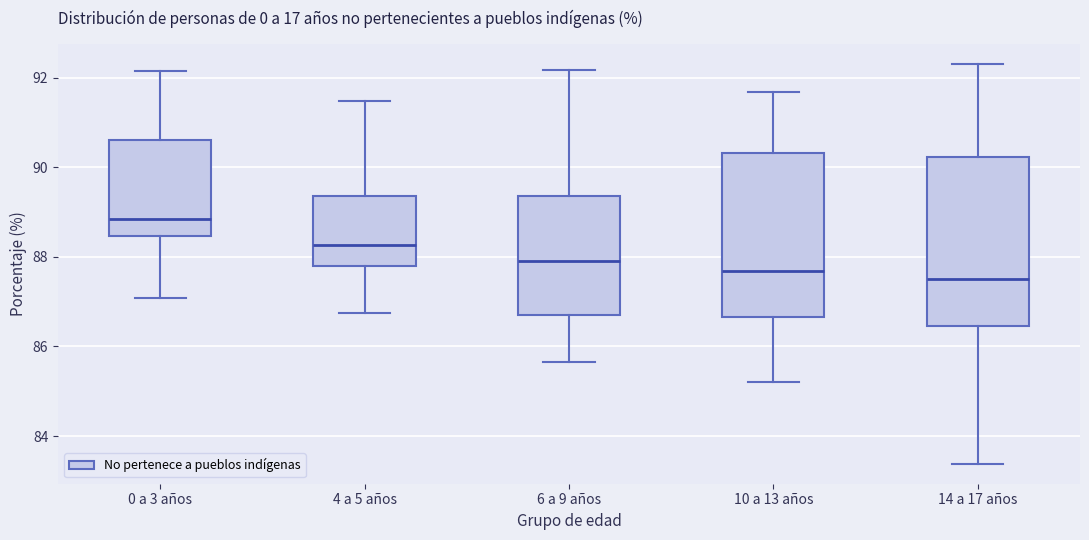

Reading left to right, read every box against the y-axis: the position of its median line, the range the box covers, and the ends of its whiskers. The values are not printed on the chart, so give them approximately, as read against the axis.

0 a 3 años: median 88.8, box 88.4 to 90.6, whiskers 87.0 to 92.2
4 a 5 años: median 88.2, box 87.8 to 89.4, whiskers 86.8 to 91.4
6 a 9 años: median 88.0, box 86.8 to 89.4, whiskers 85.6 to 92.2
10 a 13 años: median 87.6, box 86.6 to 90.4, whiskers 85.2 to 91.6
14 a 17 años: median 87.6, box 86.4 to 90.2, whiskers 83.4 to 92.4